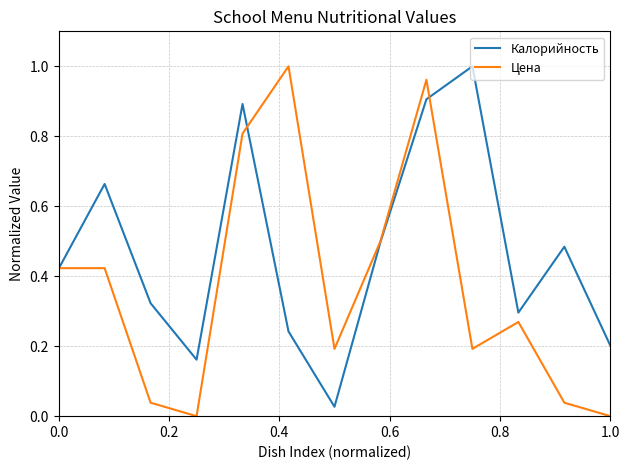

Rank the series by their average value, from highest to lowest.

Калорийность, Цена